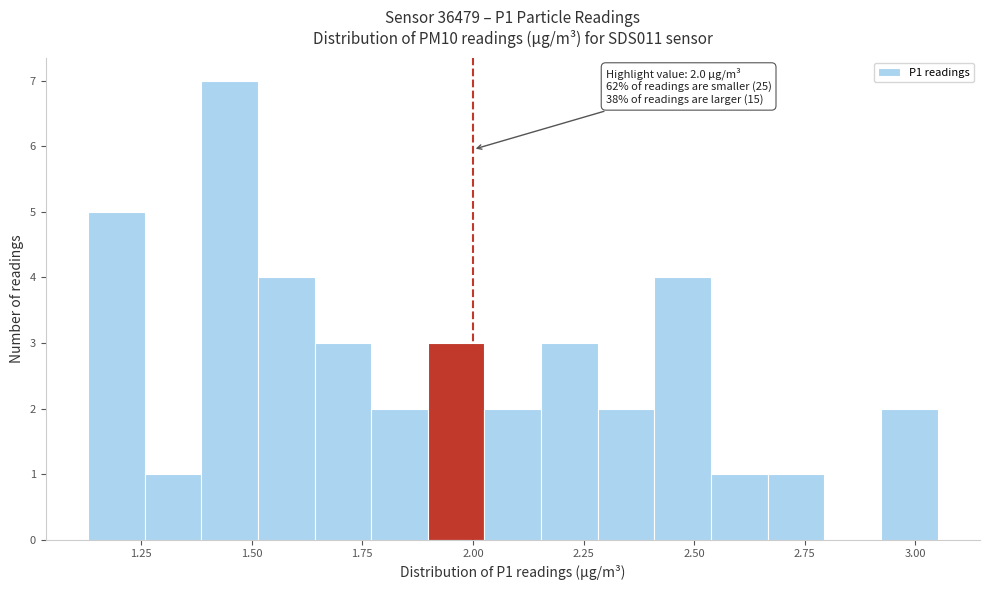

Read against the x-axis, roughly where is the centre of the tallest bar?

1.45